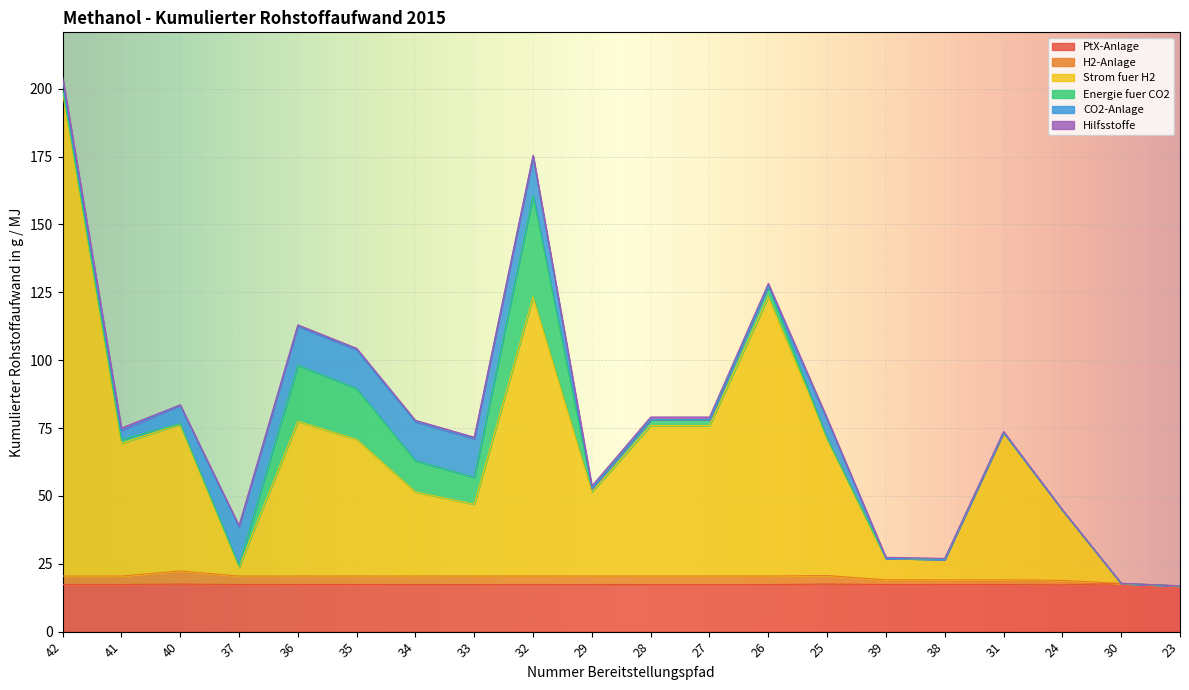

At which category is the sum across all series the highest?

42